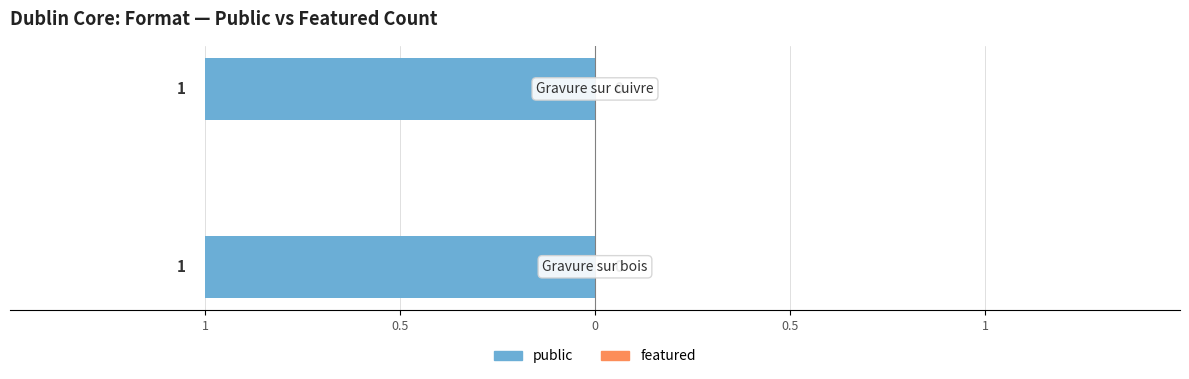

At Gravure sur bois (Vignette), list the series in order from largest to smallest.

public, featured